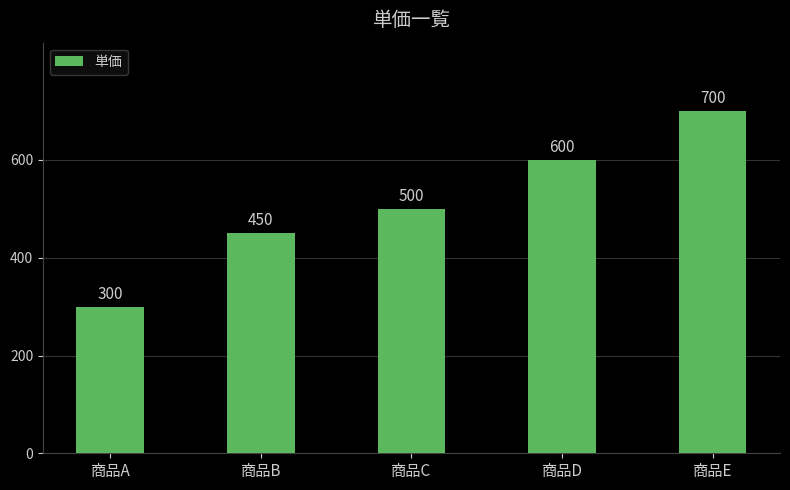

Count the values in the range 450 to 600.

3